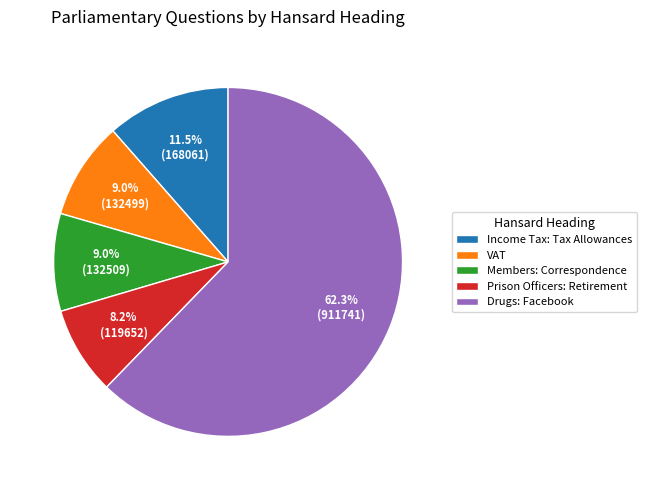

Does Members: Correspondence represent more than half of the total?

No